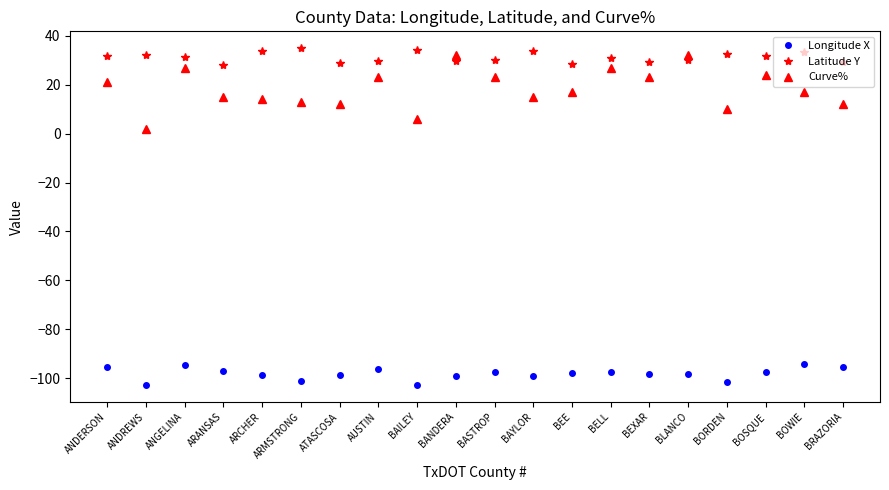

How many series are shown in this chart?

3